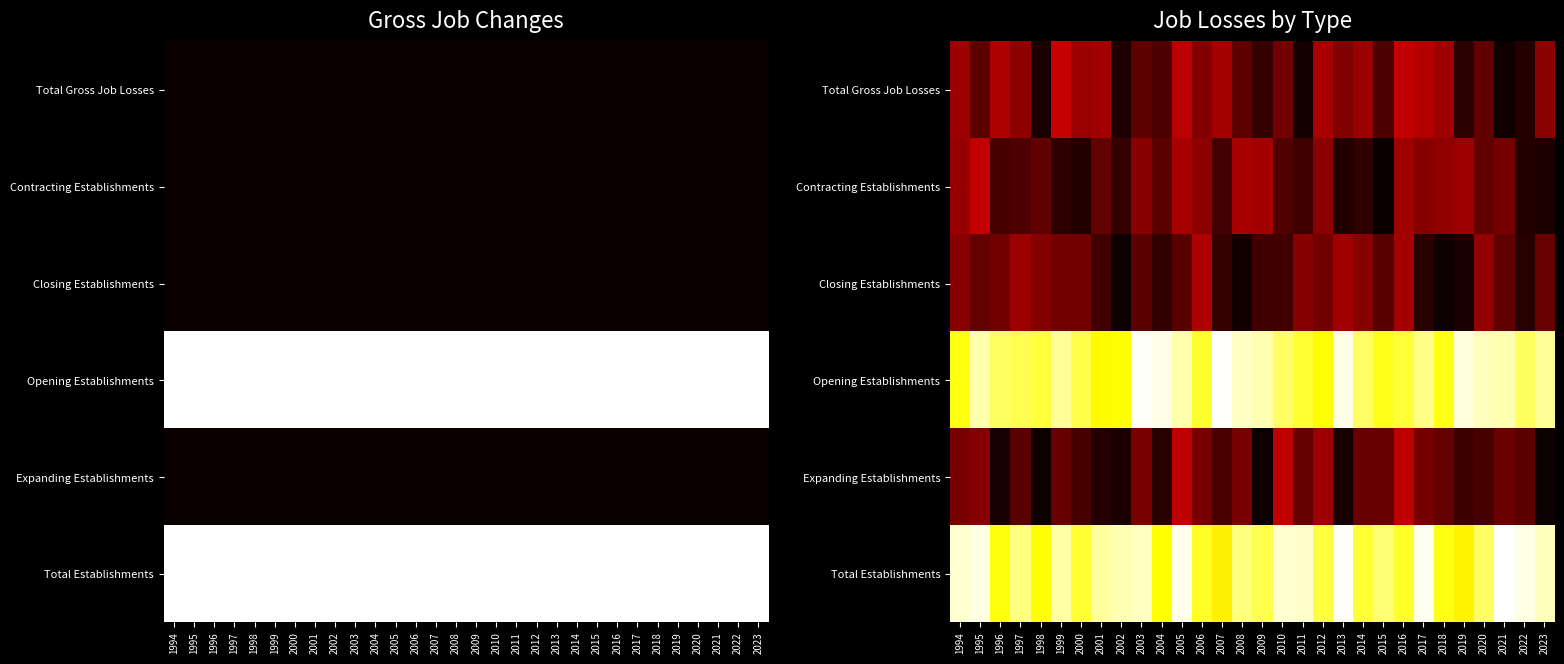

At how many categories does at least one series exceed 0?

30